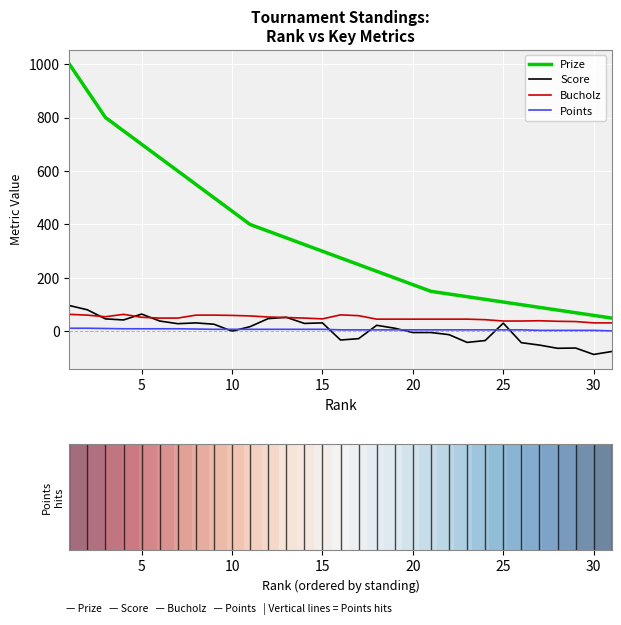

Which series has the largest range (max minus min)?

Prize